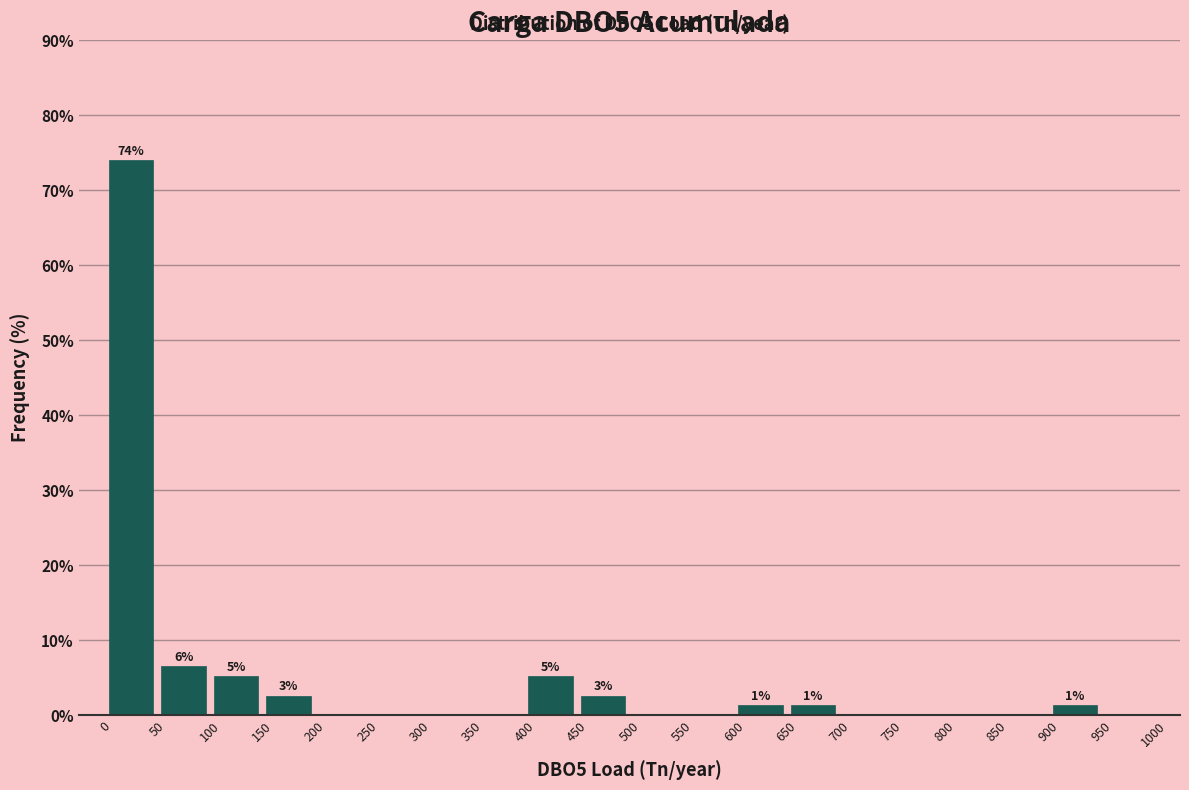

Which range on the x-axis has the tallest bar?

0 to 50